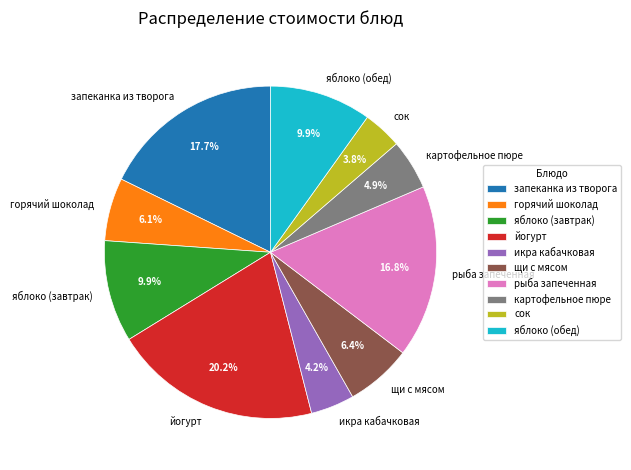

Does запеканка из творога account for over 50% of the chart?

No